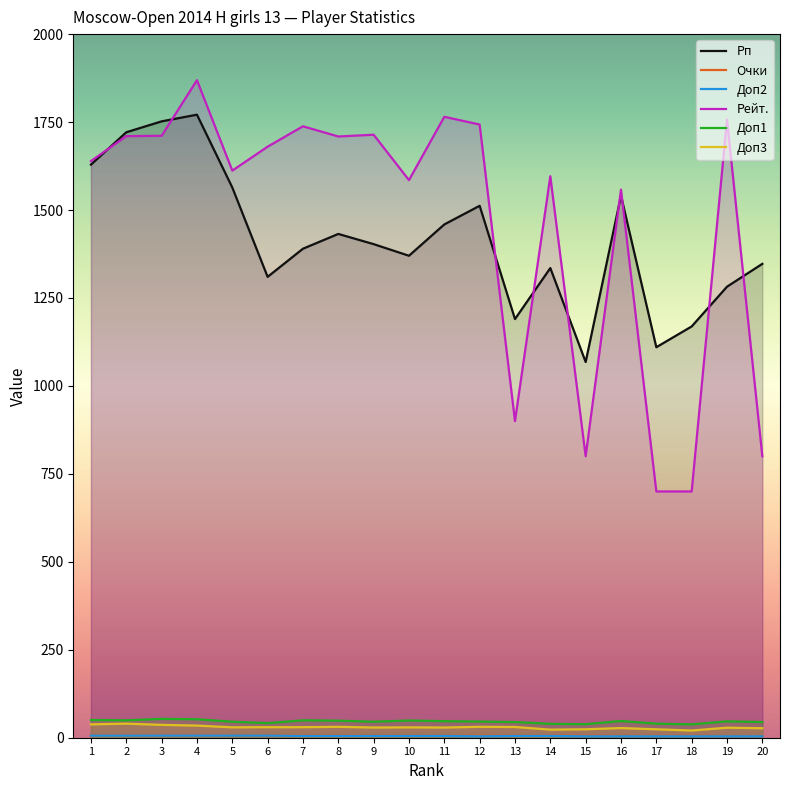

Read the Рп value at 3.

1752.0